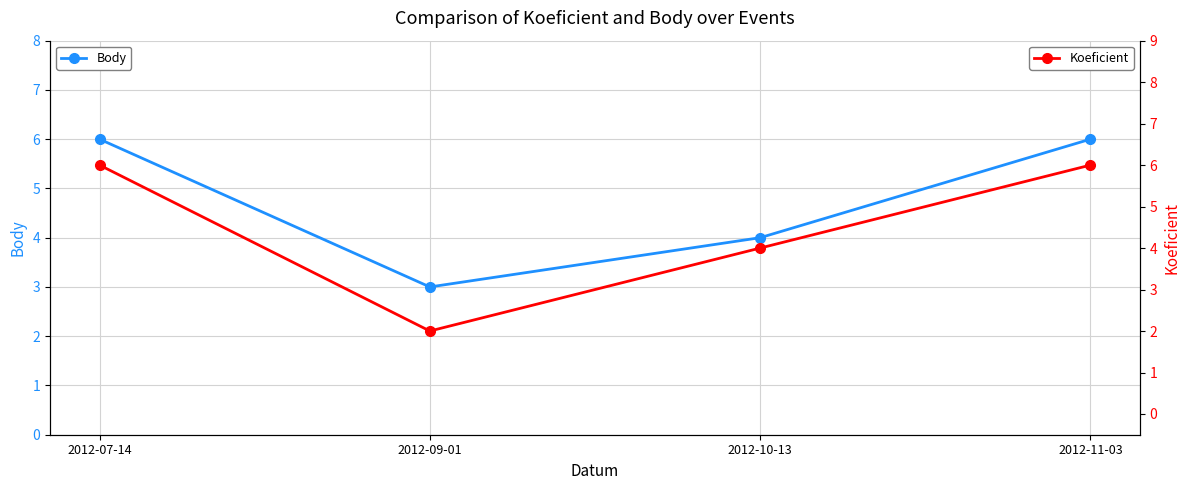

Count the Body values in the range 4 to 6.

3